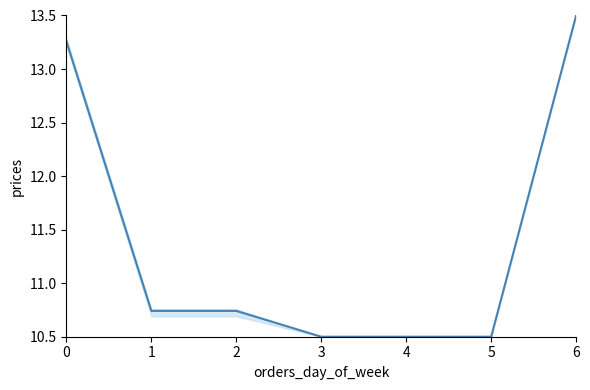

How many lines are shown in the chart?

1